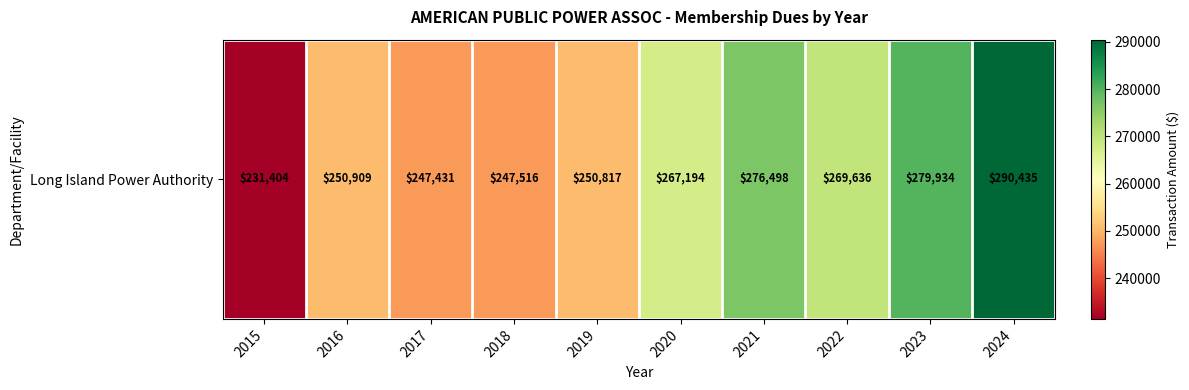

List the labels in order of value, smallest first.

2015, 2017, 2018, 2019, 2016, 2020, 2022, 2021, 2023, 2024